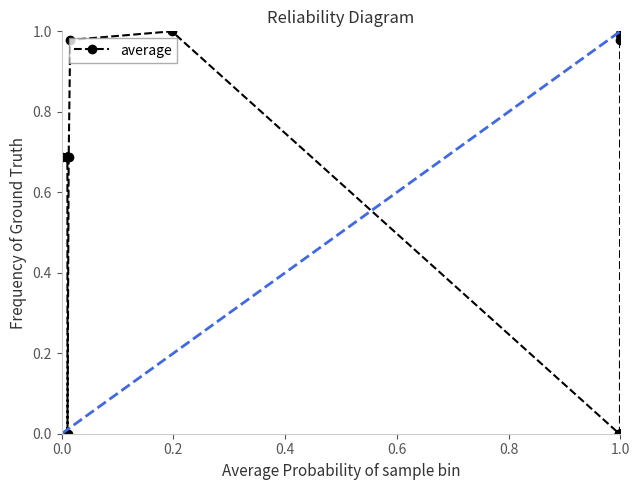

What is the average value?

0.5